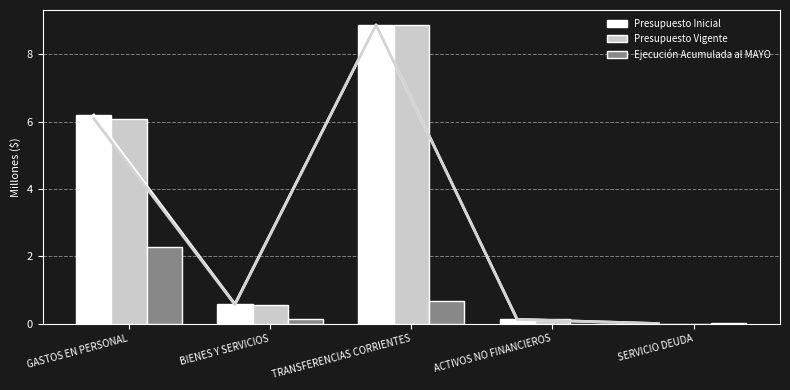

At which label is Presupuesto Vigente closest to 4?

GASTOS EN PERSONAL